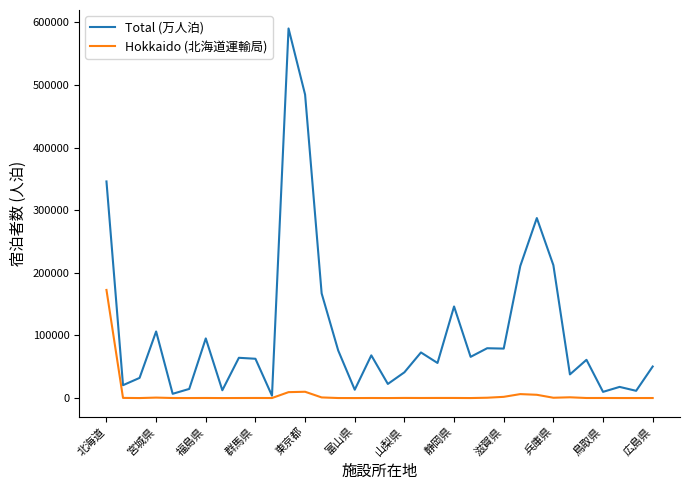

What is the maximum value shown in the chart?

590241